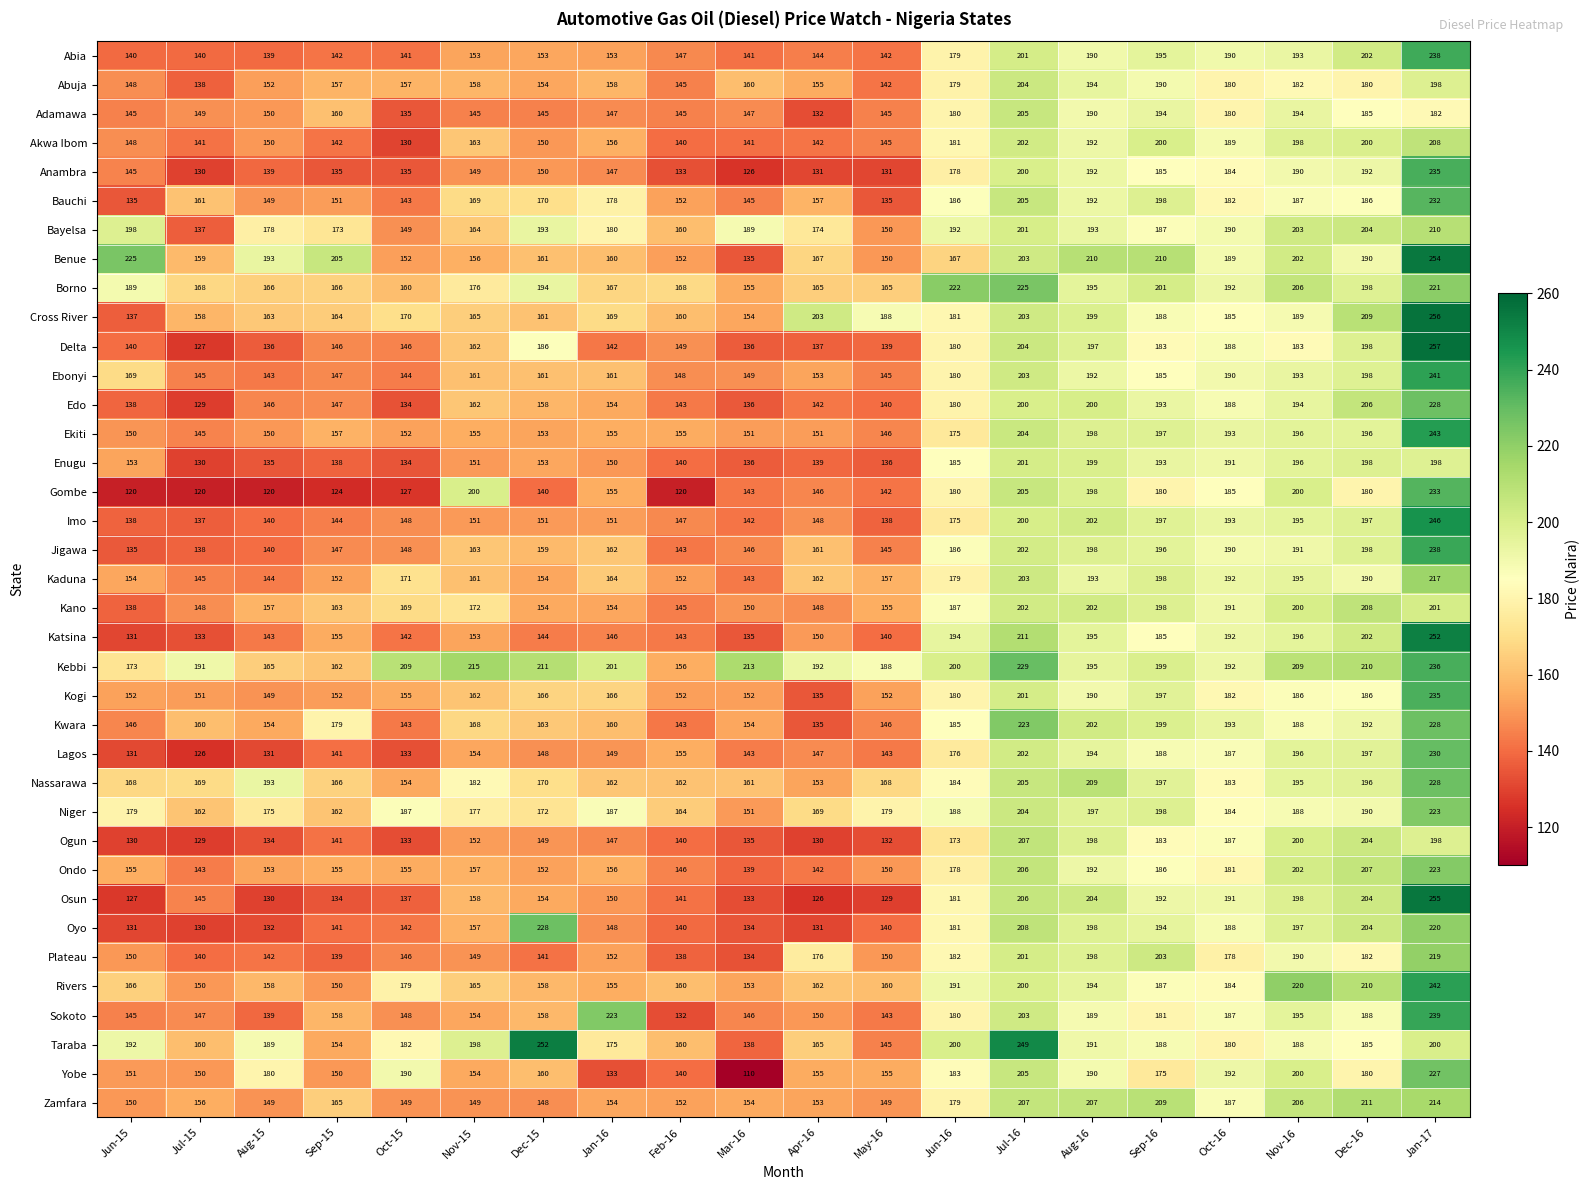

What is the difference between the maximum and minimum values in the Jigawa series?

103